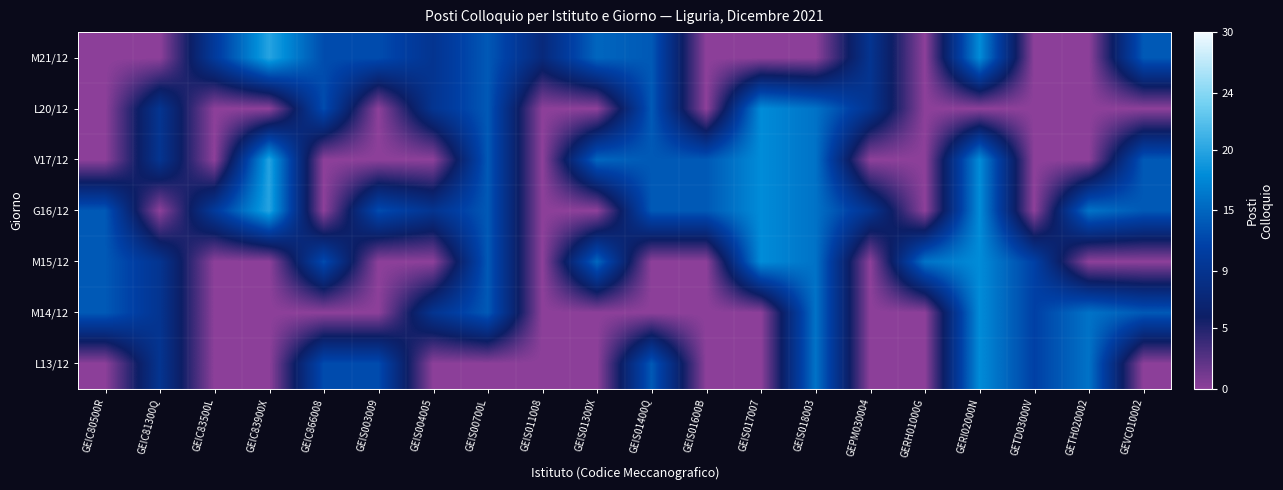

At how many categories does at least one series exceed 0?

20